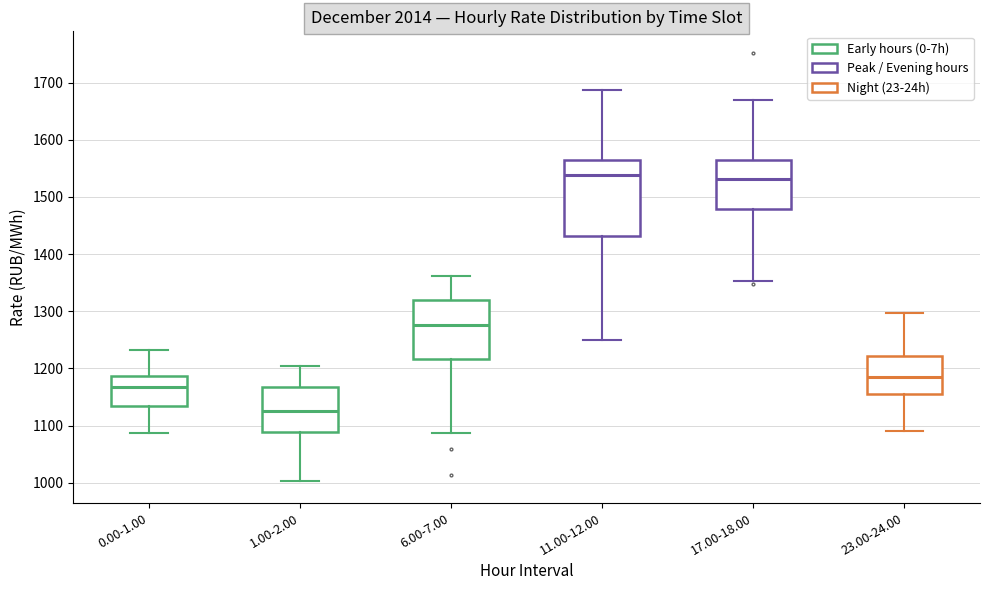

Where does the median line of the box for 11.00-12.00 sit on the y-axis? The values are not printed on the chart, so give them approximately, as read against the axis.

1540